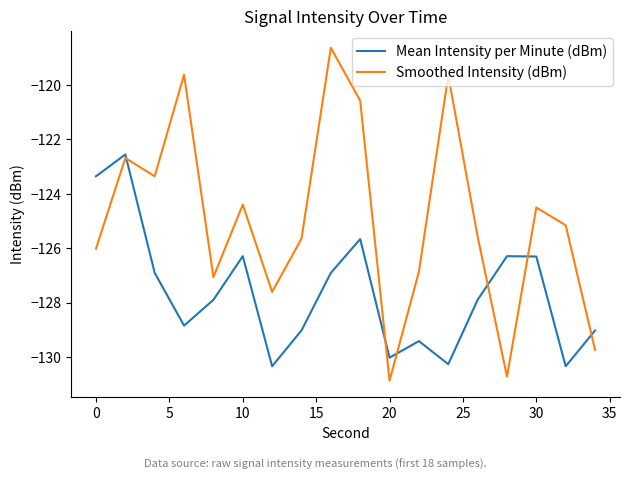

What is the maximum value shown in the chart?

-118.6